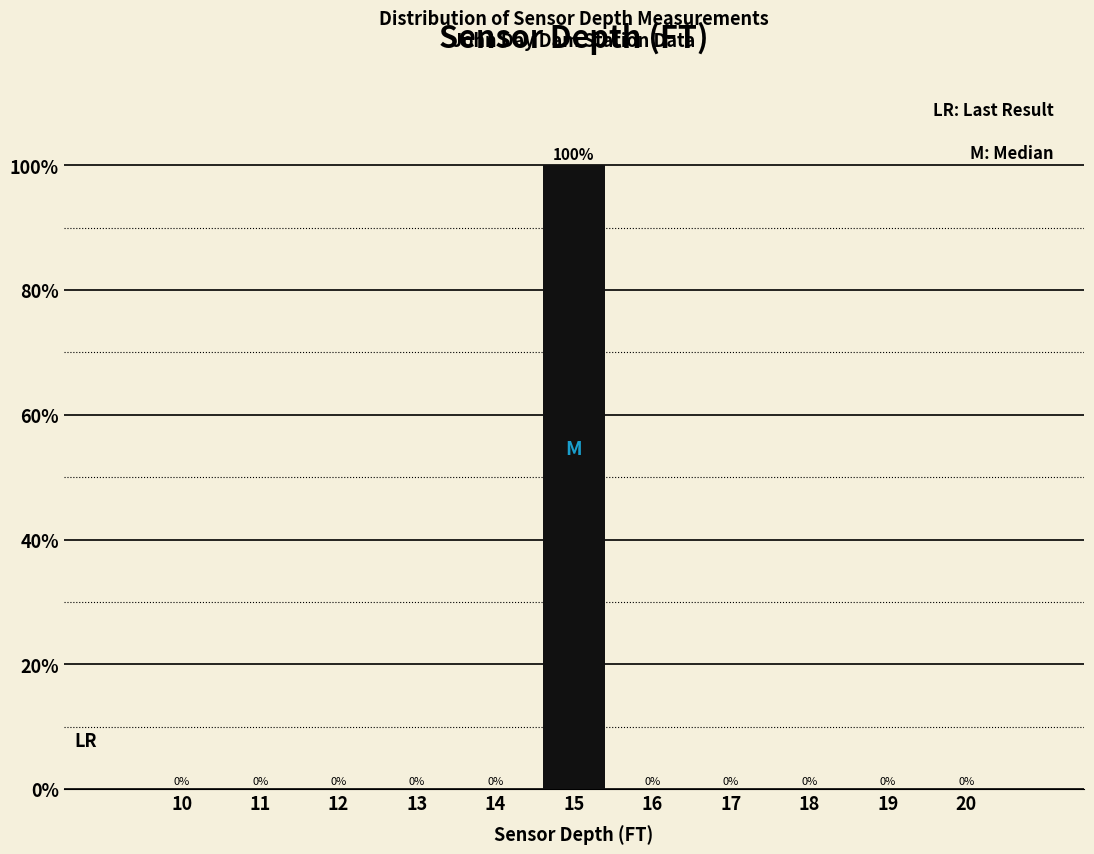

Reading right to left, what are all the values shown in this chart?

20=0	19=0	18=0	17=0	16=0	15=100	14=0	13=0	12=0	11=0	10=0